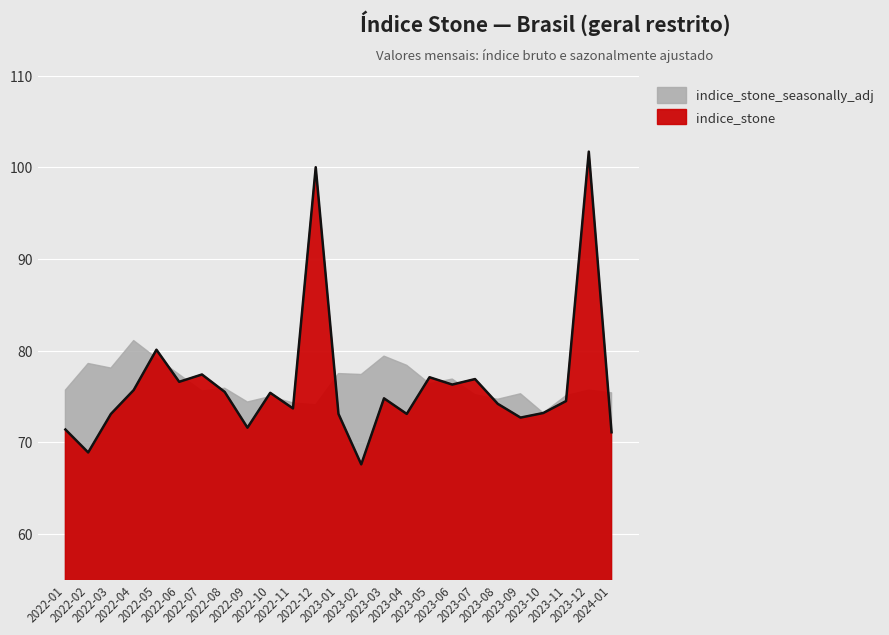

Reading right to left, what are all the values shown in this chart?

71.1	101.7	74.5	73.2	72.7	74.2	76.9	76.3	77.1	73.1	74.8	67.6	73.1	100.0	73.7	75.4	71.6	75.5	77.4	76.6	80.1	75.7	73.1	68.9	71.4